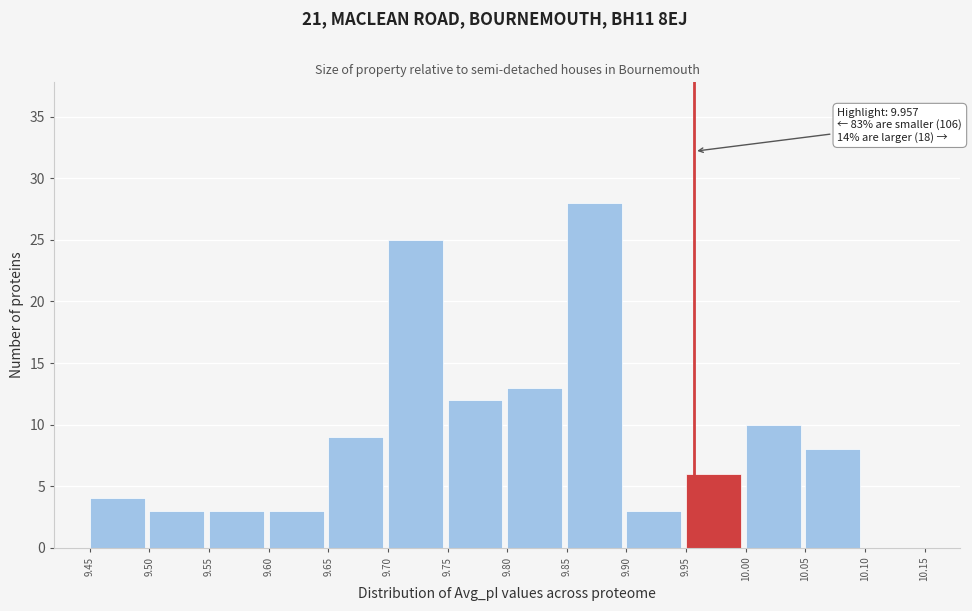

Which range on the x-axis has the tallest bar?

9.85 to 9.90